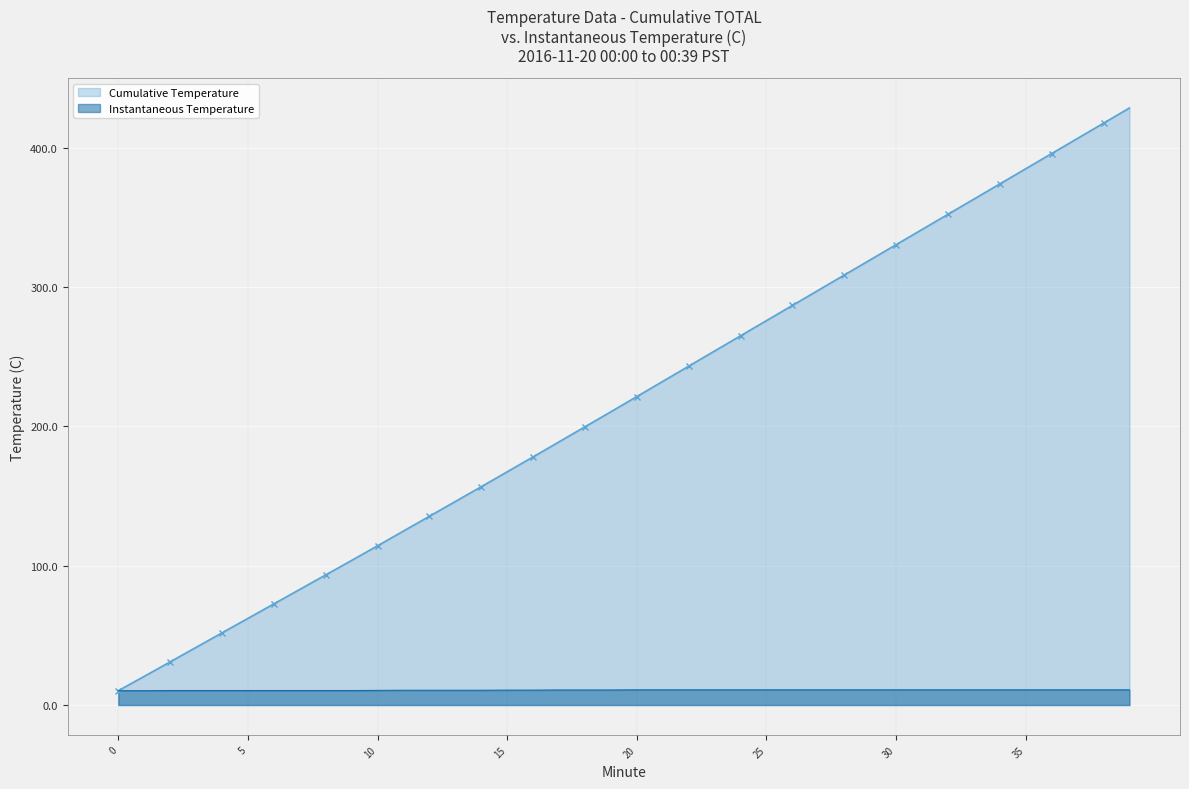

Is it true that Instantaneous Temperature equals 10.9 at 35?

True